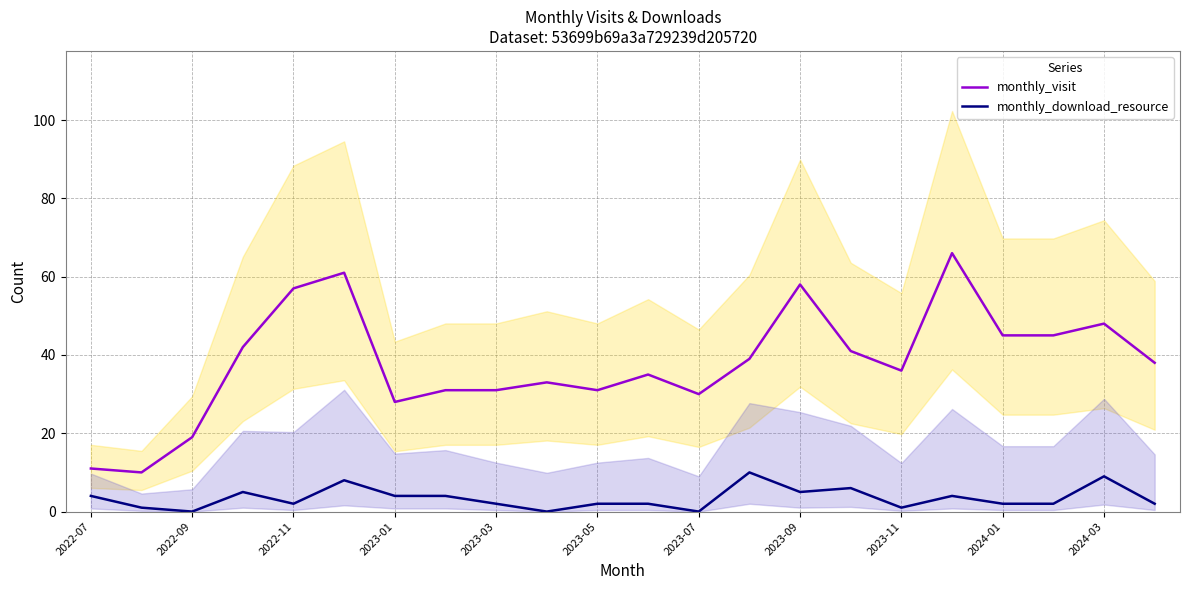

True or false: monthly_visit and monthly_download_resource intersect in this chart.

False